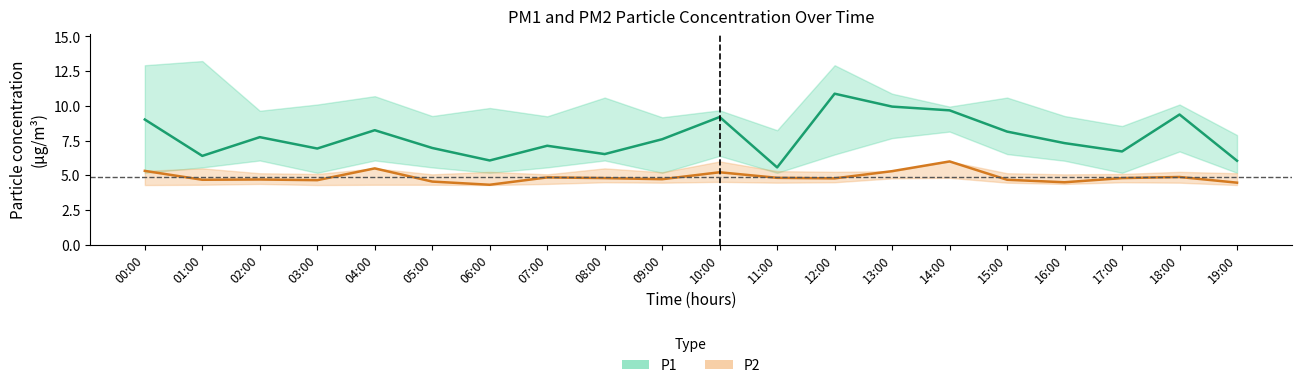

True or false: P2_upper has more than 2 points higher than both neighbors.

True